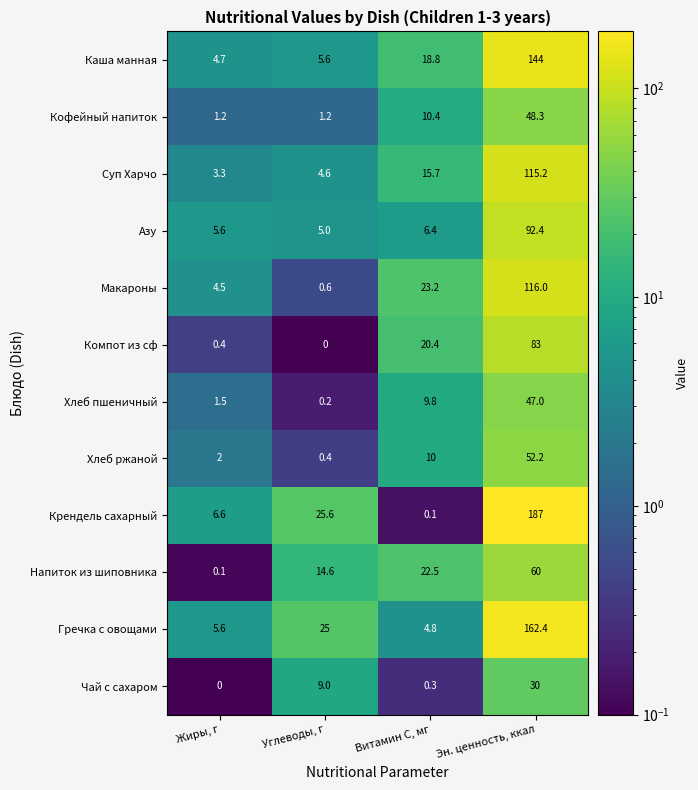

How many series are shown in this chart?

12